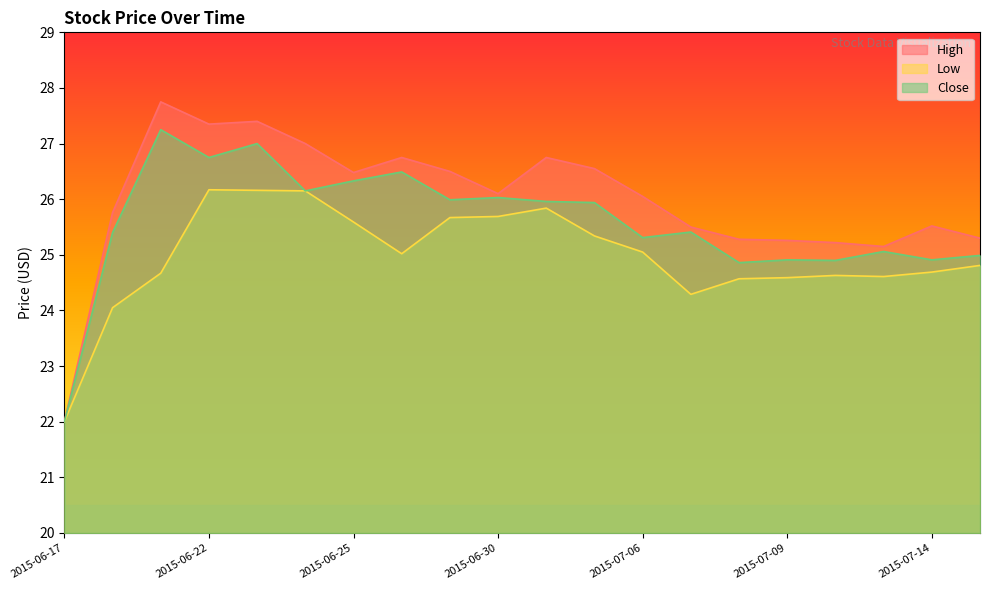

At which category does Low reach its first local peak?

2015-06-22